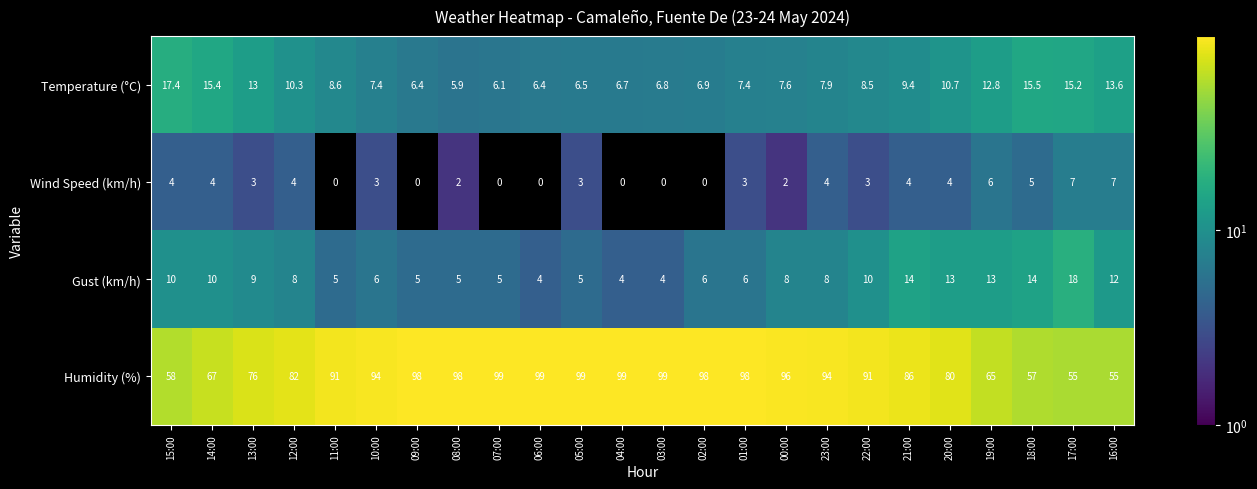

What is the sum of the Humidity (%) values at 15:00 and 03:00?

157.0